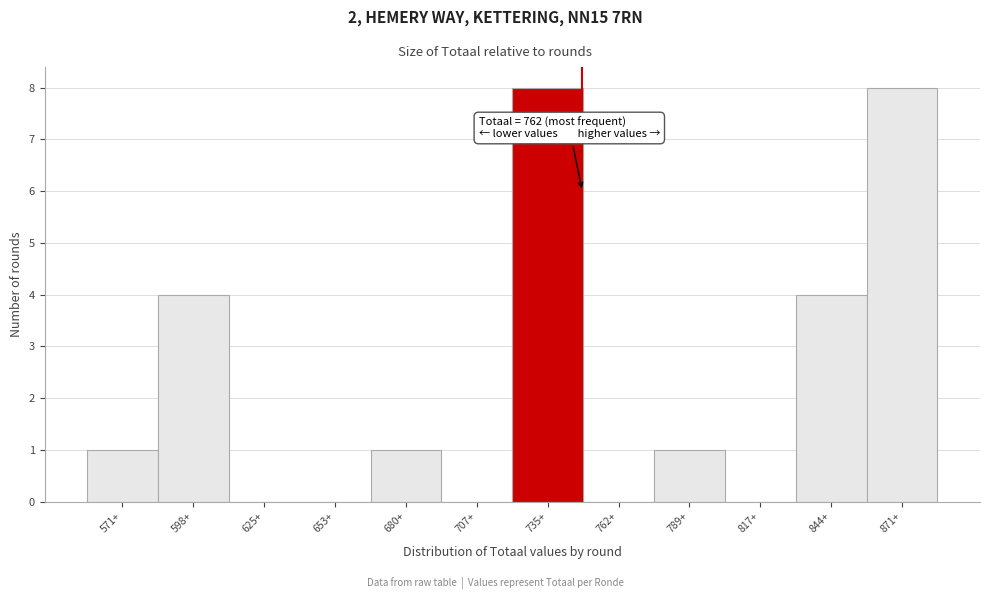

Reading right to left, list all the values displayed in this chart.

871+=8	844+=4	817+=0	789+=1	762+=0	735+=8	707+=0	680+=1	653+=0	625+=0	598+=4	571+=1